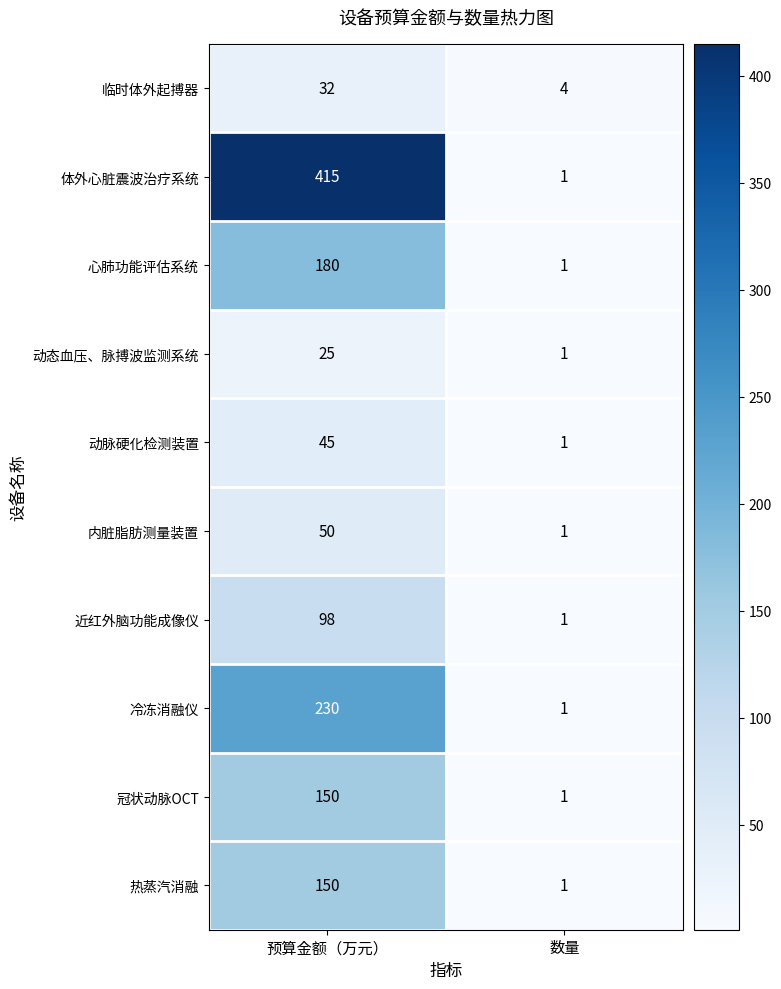

Reading left to right, list all the values displayed in this chart.

临时体外起搏器: 预算金额（万元）=32	数量=4
体外心脏震波治疗系统: 预算金额（万元）=415	数量=1
心肺功能评估系统: 预算金额（万元）=180	数量=1
动态血压、脉搏波监测系统: 预算金额（万元）=25	数量=1
动脉硬化检测装置: 预算金额（万元）=45	数量=1
内脏脂肪测量装置: 预算金额（万元）=50	数量=1
近红外脑功能成像仪: 预算金额（万元）=98	数量=1
冷冻消融仪: 预算金额（万元）=230	数量=1
冠状动脉OCT: 预算金额（万元）=150	数量=1
热蒸汽消融: 预算金额（万元）=150	数量=1